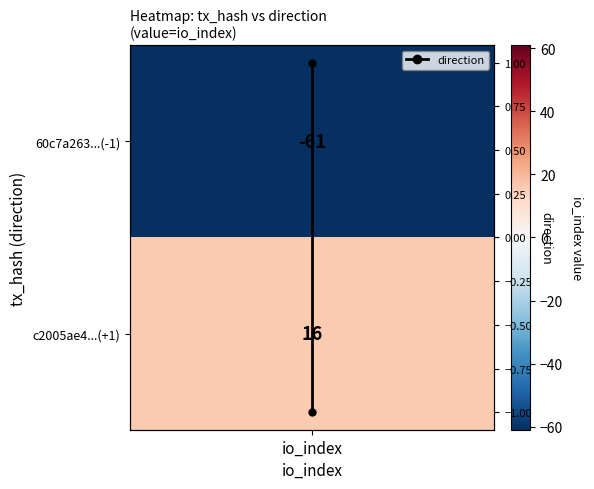

At which label is the value closest to 0?

io_index